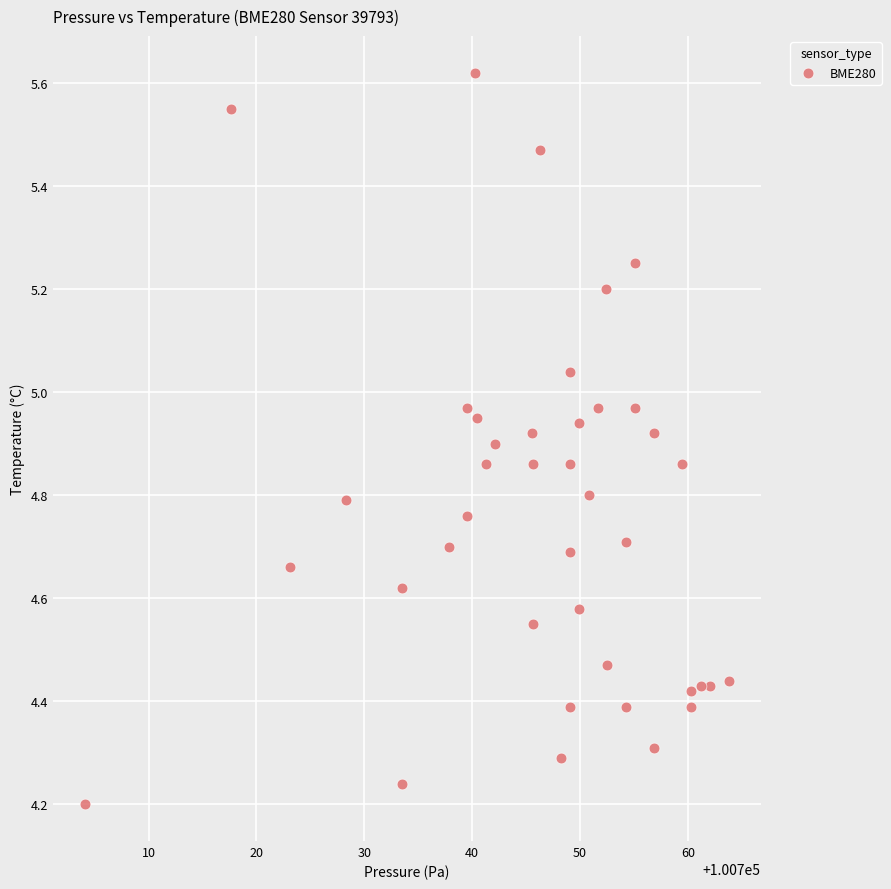

What is the range of Y values (max minus min)?

1.4